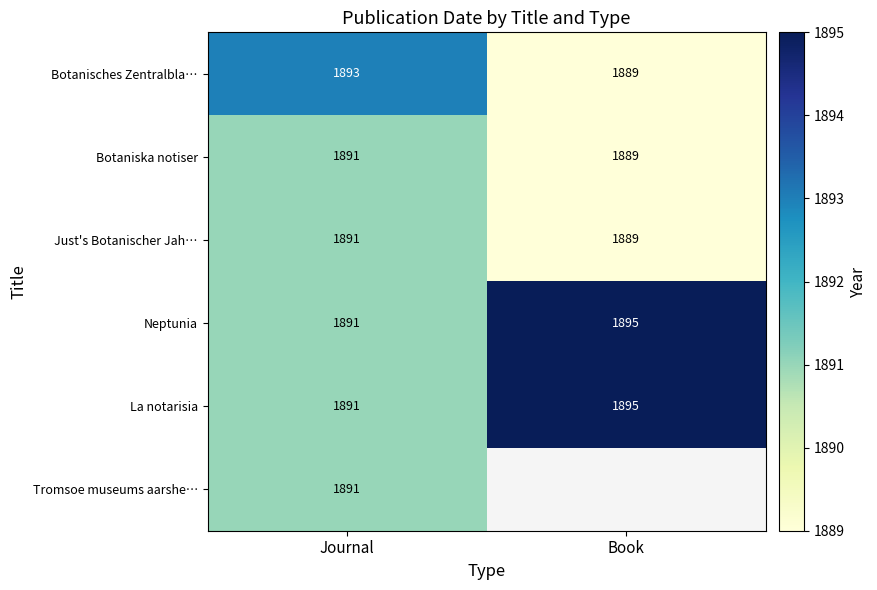

How many series are shown in this chart?

6